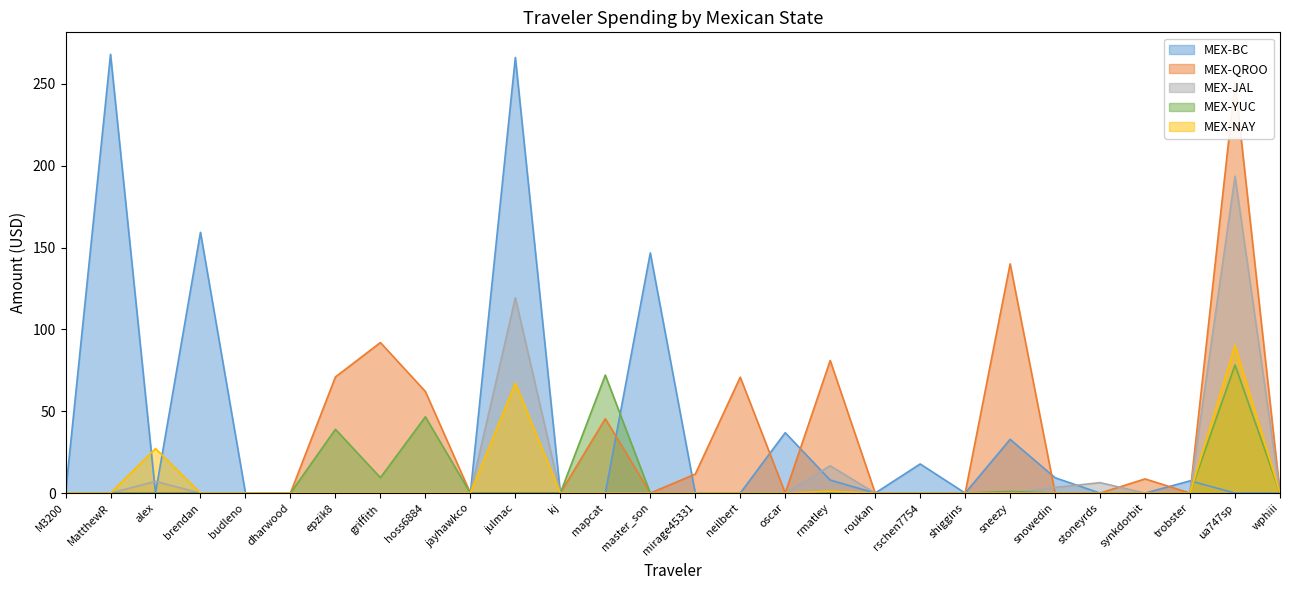

What is the greatest value displayed?

268.1